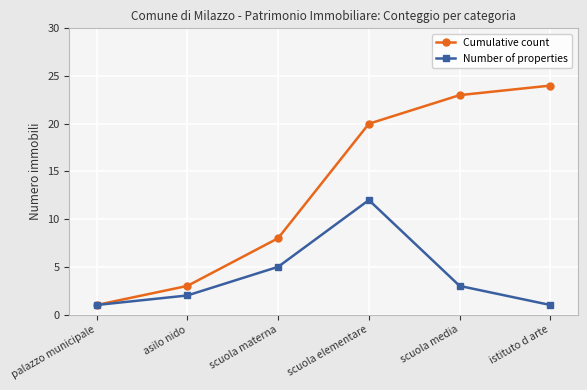

What is the approximate value of Cumulative count at istituto d arte, to the nearest 5?

25